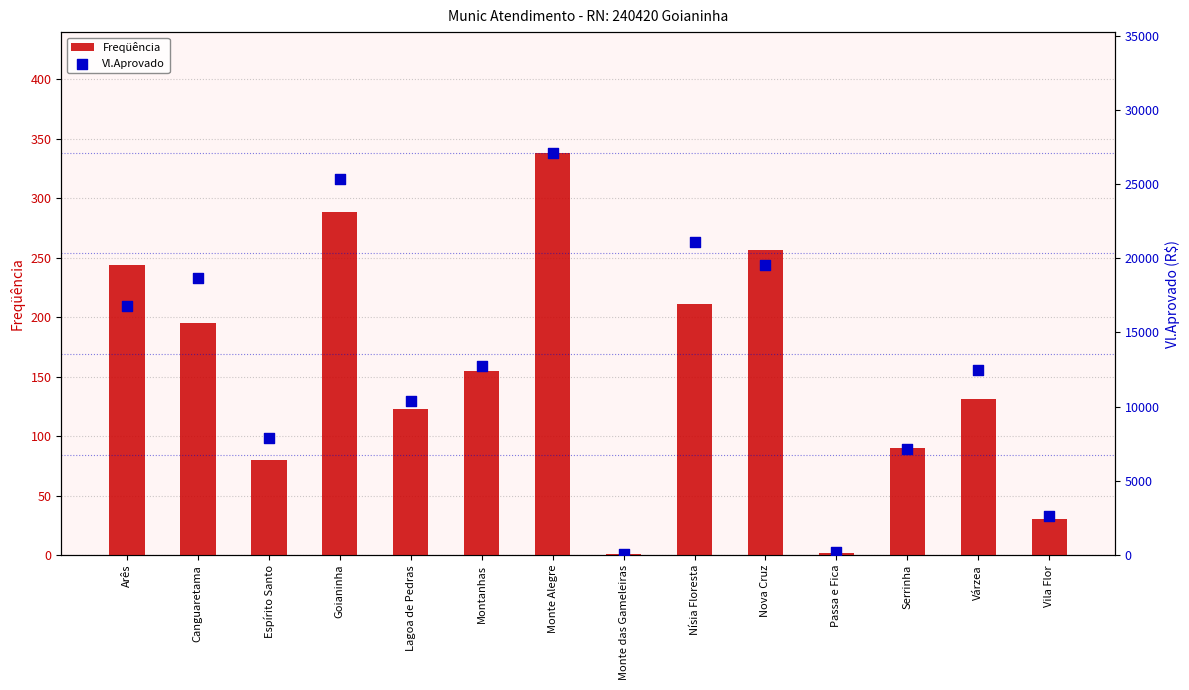

Which series contains the highest Y value?

Vl.Aprovado